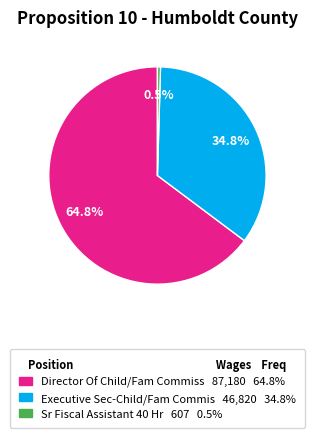

To the nearest percent, what is the combined percentage of Executive Sec-Child/Fam Commis and Director Of Child/Fam Commiss?

100%